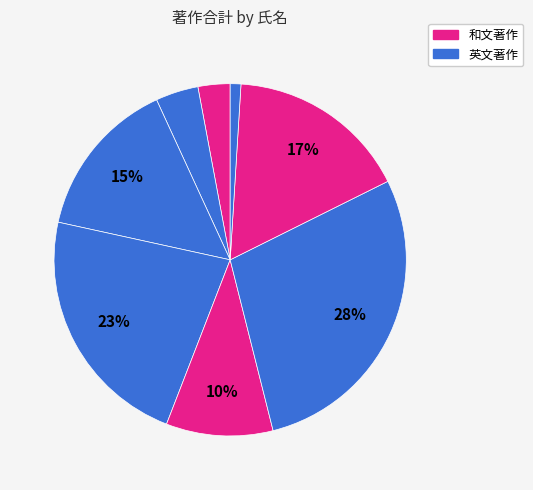

How many slices are in this pie chart?

8